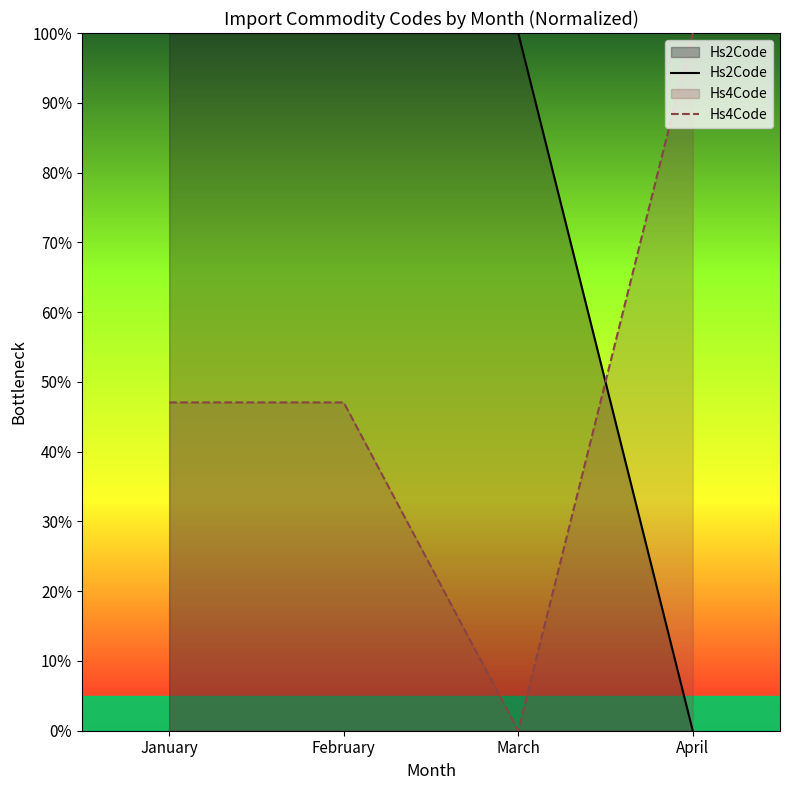

What is the sum of the Hs4Code values at March and January?

47.1